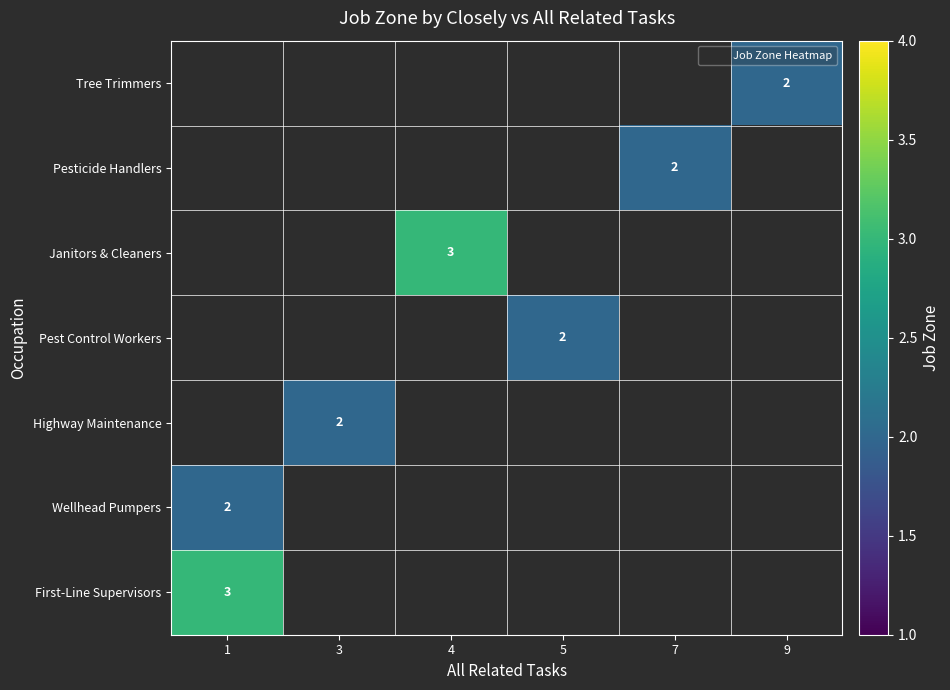

The Tree Trimmers series shows 4 at 9. True or false?

False